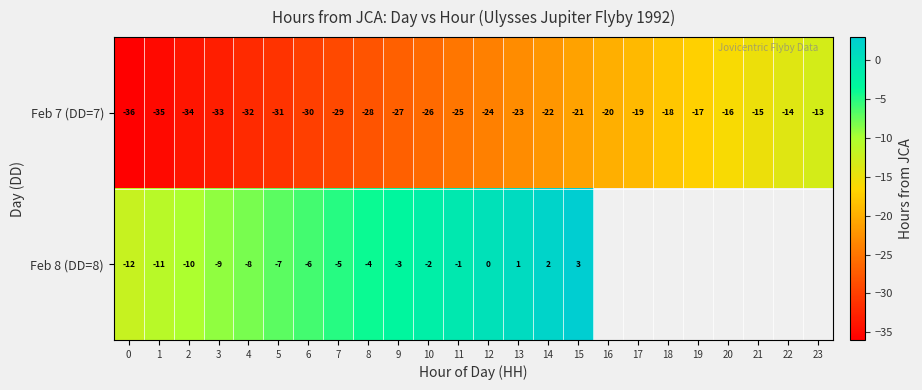

Where is Feb 7 (DD=7) nearest to the value -24?

12